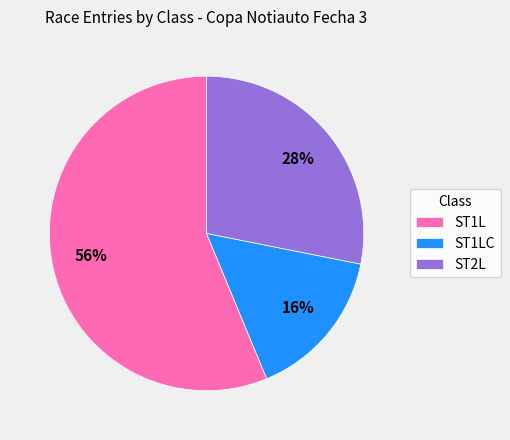

To the nearest percent, what percentage of the pie is ST2L?

28%